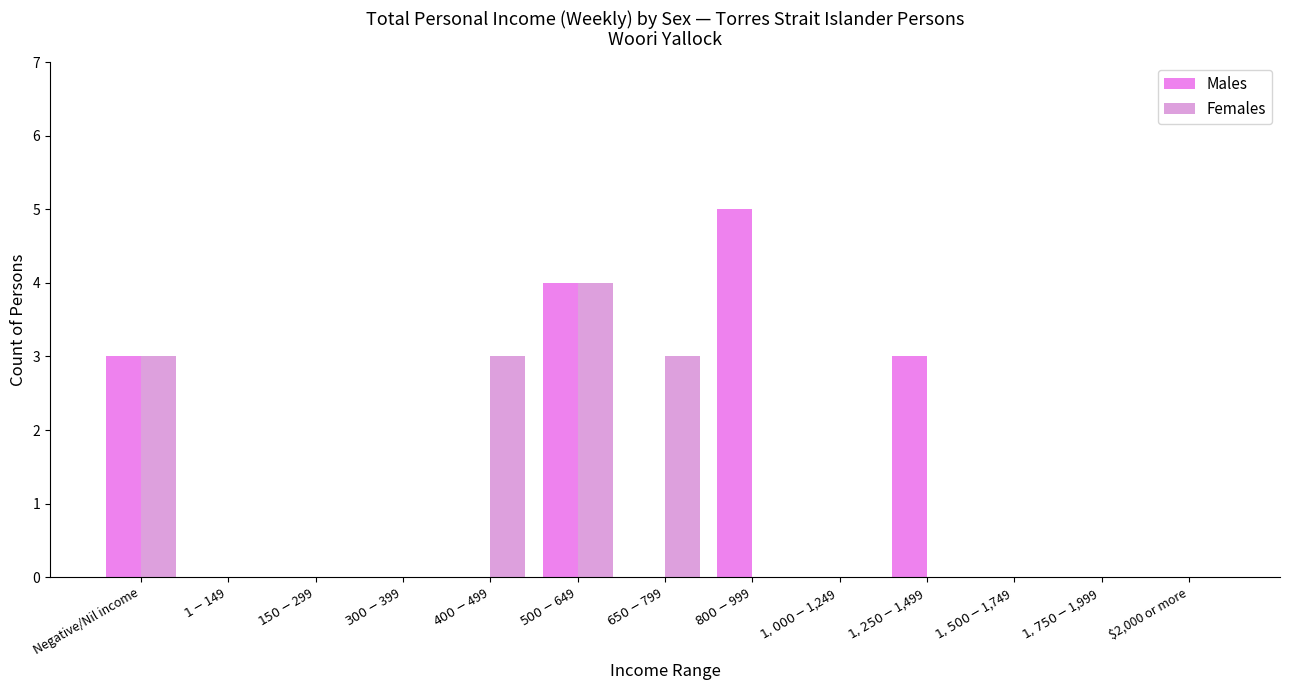

Which series has the largest range (max minus min)?

Males